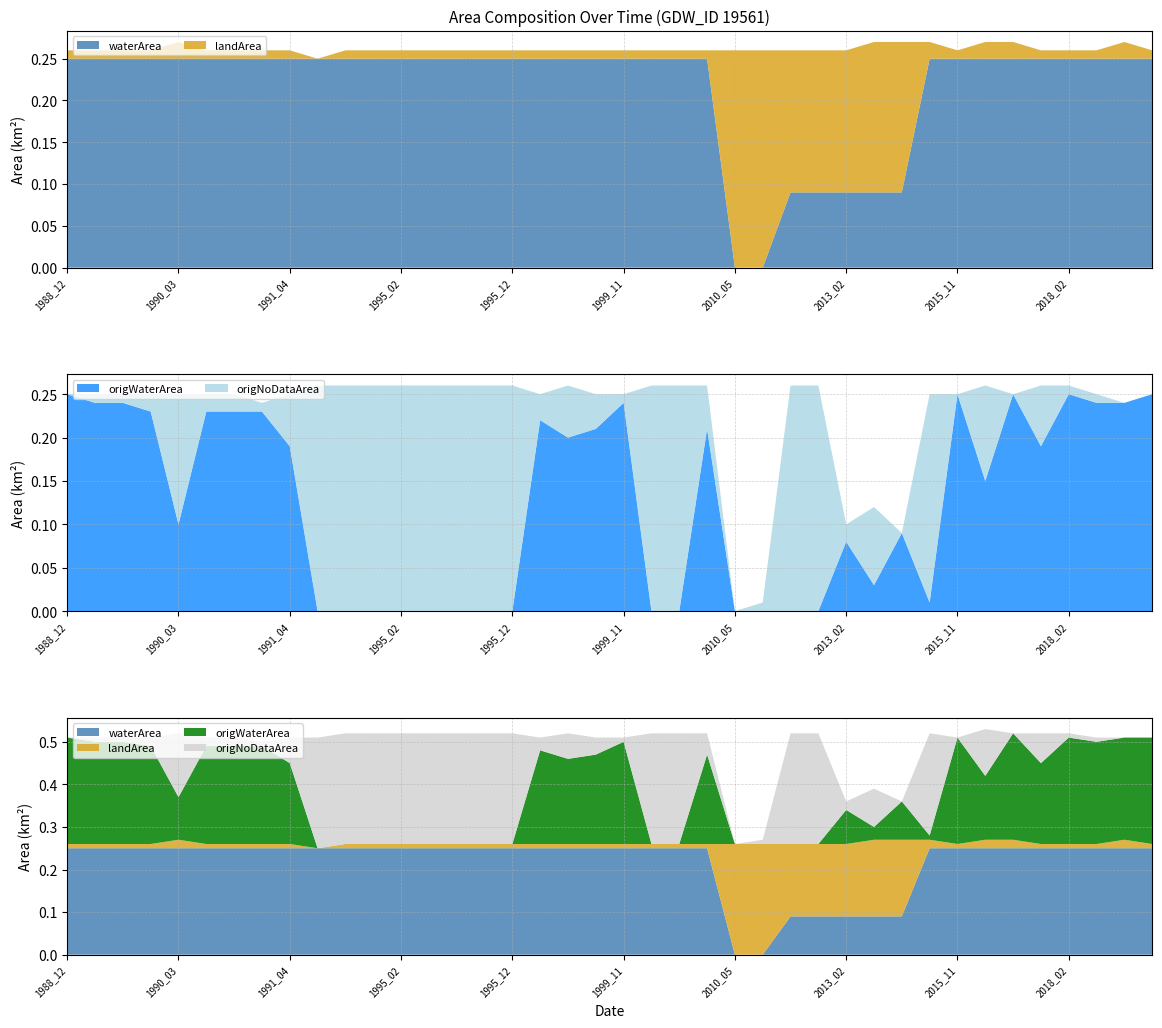

Reading left to right, extract all data points from this chart.

waterArea: 0.2	0.2	0.2	0.2	0.2	0.2	0.2	0.2	0.2	0.2	0.2	0.2	0.2	0.2	0.2	0.2	0.2	0.2	0.2	0.2	0.2	0.2	0.2	0.2	0.0	0.0	0.1	0.1	0.1	0.1	0.1	0.2	0.2	0.2	0.2	0.2	0.2	0.2	0.2	0.2
landArea: 0.0	0.0	0.0	0.0	0.0	0.0	0.0	0.0	0.0	0.0	0.0	0.0	0.0	0.0	0.0	0.0	0.0	0.0	0.0	0.0	0.0	0.0	0.0	0.0	0.3	0.3	0.2	0.2	0.2	0.2	0.2	0.0	0.0	0.0	0.0	0.0	0.0	0.0	0.0	0.0
origWaterArea: 0.2	0.2	0.2	0.2	0.1	0.2	0.2	0.2	0.2	0.0	0.0	0.0	0.0	0.0	0.0	0.0	0.0	0.2	0.2	0.2	0.2	0.0	0.0	0.2	0.0	0.0	0.0	0.0	0.1	0.0	0.1	0.0	0.2	0.1	0.2	0.2	0.2	0.2	0.2	0.2
origNoDataArea: 0.0	0.0	0.0	0.0	0.1	0.0	0.0	0.0	0.1	0.3	0.3	0.3	0.3	0.3	0.3	0.3	0.3	0.0	0.1	0.0	0.0	0.3	0.3	0.1	0.0	0.0	0.3	0.3	0.0	0.1	0.0	0.2	0.0	0.1	0.0	0.1	0.0	0.0	0.0	0.0